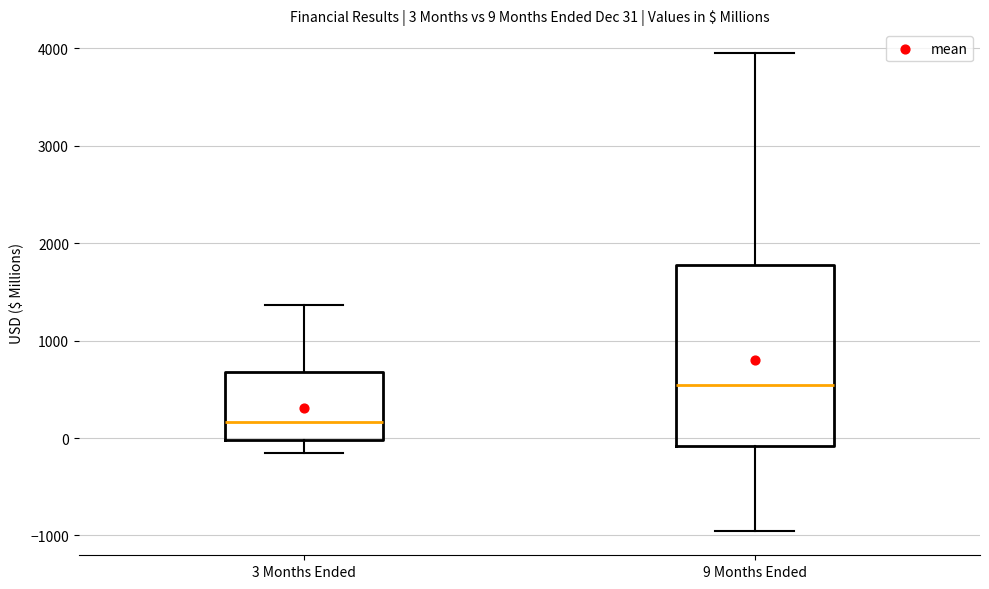

Which box has the highest median line?

9 Months Ended